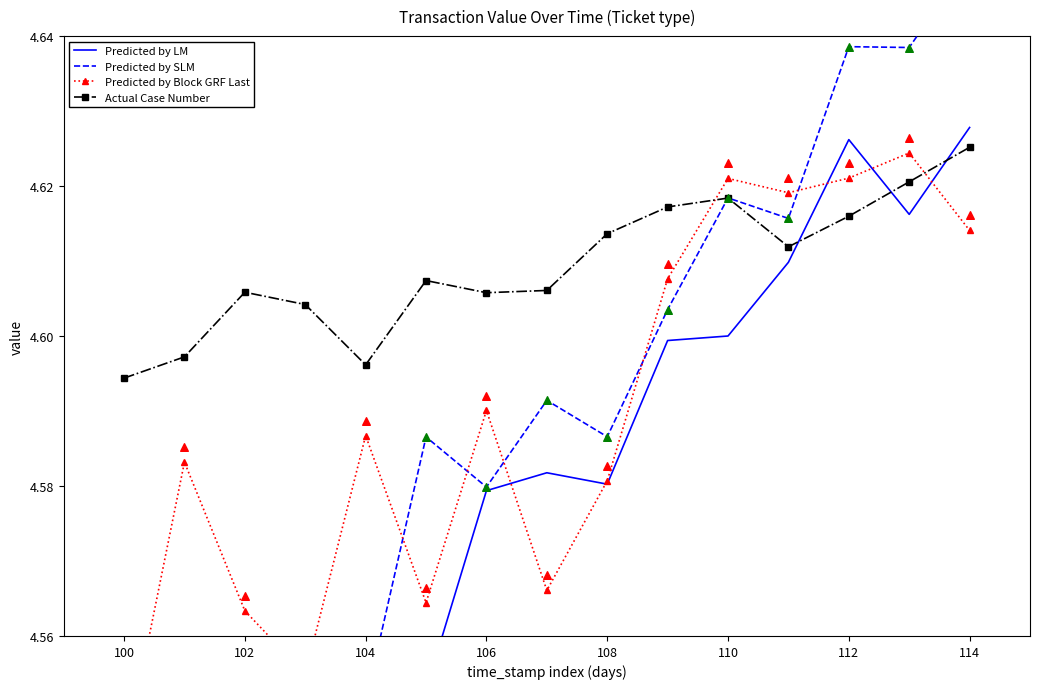

Which series reaches the minimum Y coordinate?

Predicted by LM